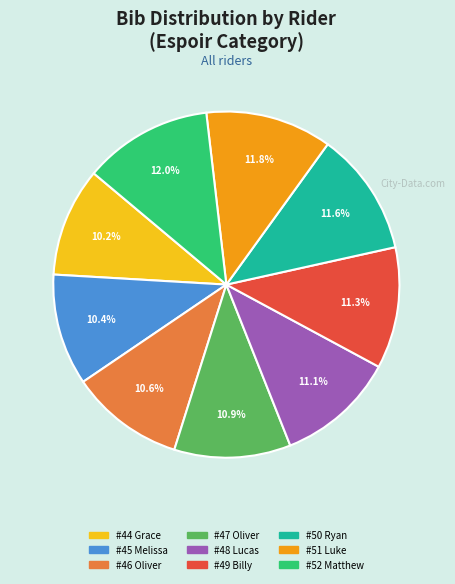

Does any single category account for the majority?

No